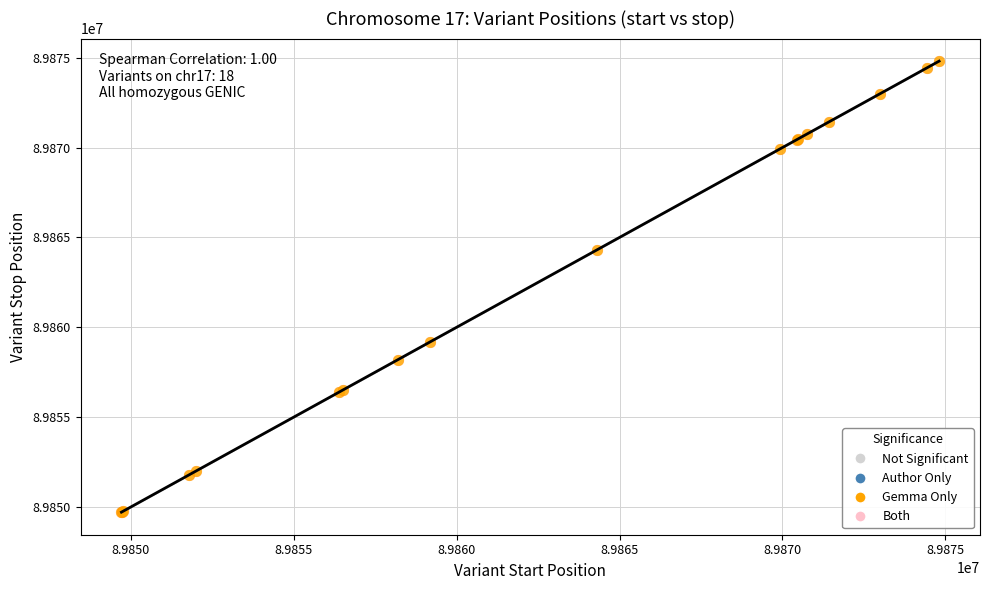

What Y value in the scatter plot is closest to 89862261?

89864316